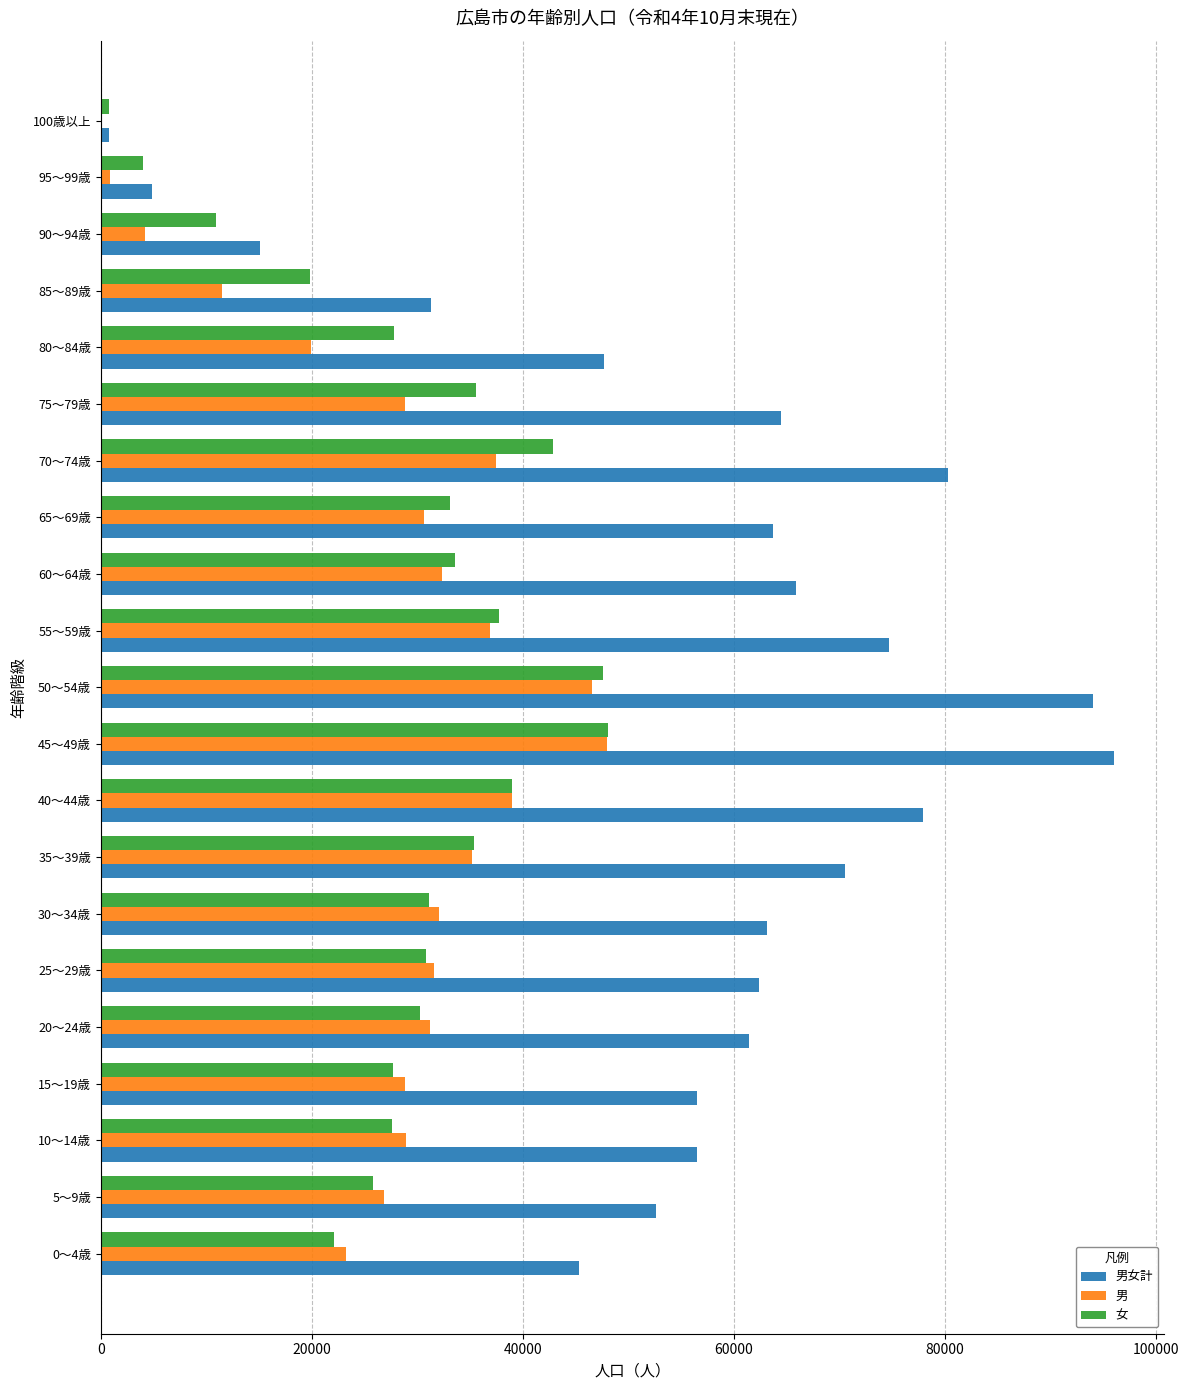

The value of 女 at 50～54歳 is 47574. True or false?

True